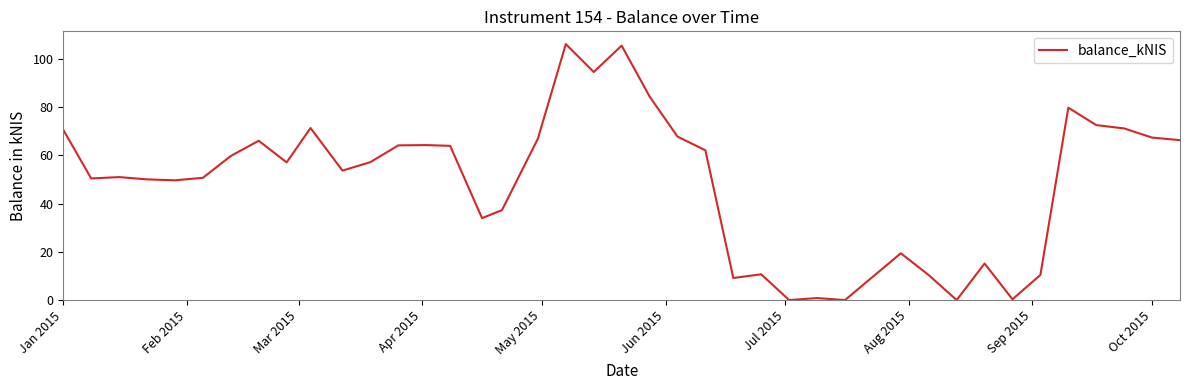

How many lines are shown in the chart?

1